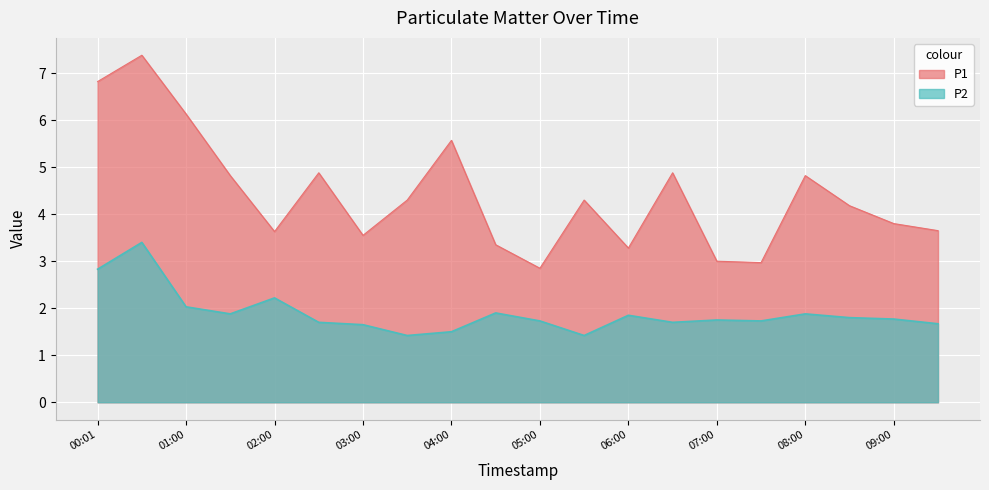

What is the value of the P1 point at the 15th from the left?

3.0